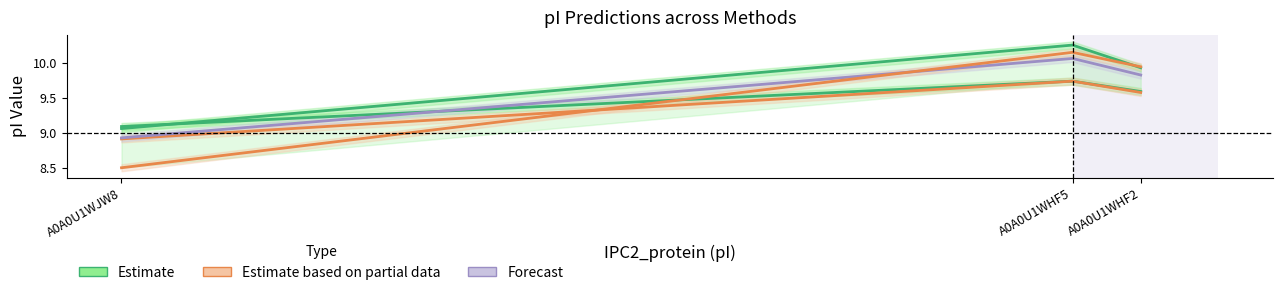

Rank the categories by Grimsley value from lowest to highest.

A0A0U1WJW8, A0A0U1WHF2, A0A0U1WHF5